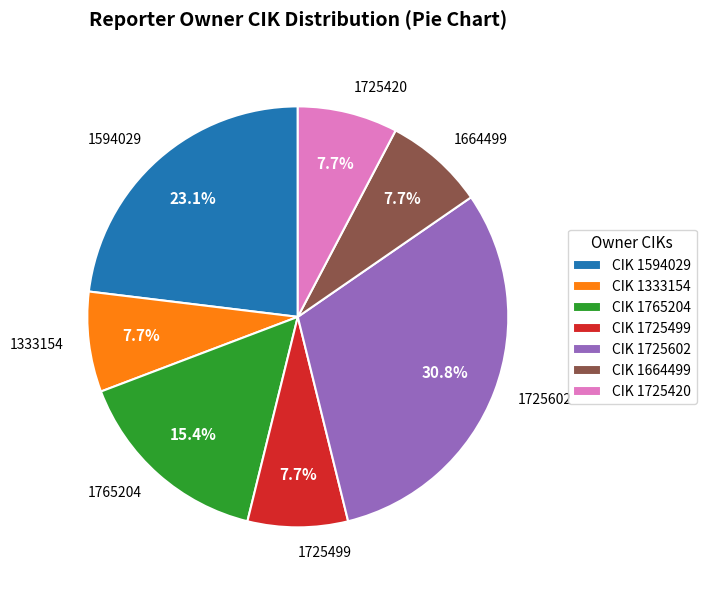

Which slice is the largest?

1725602